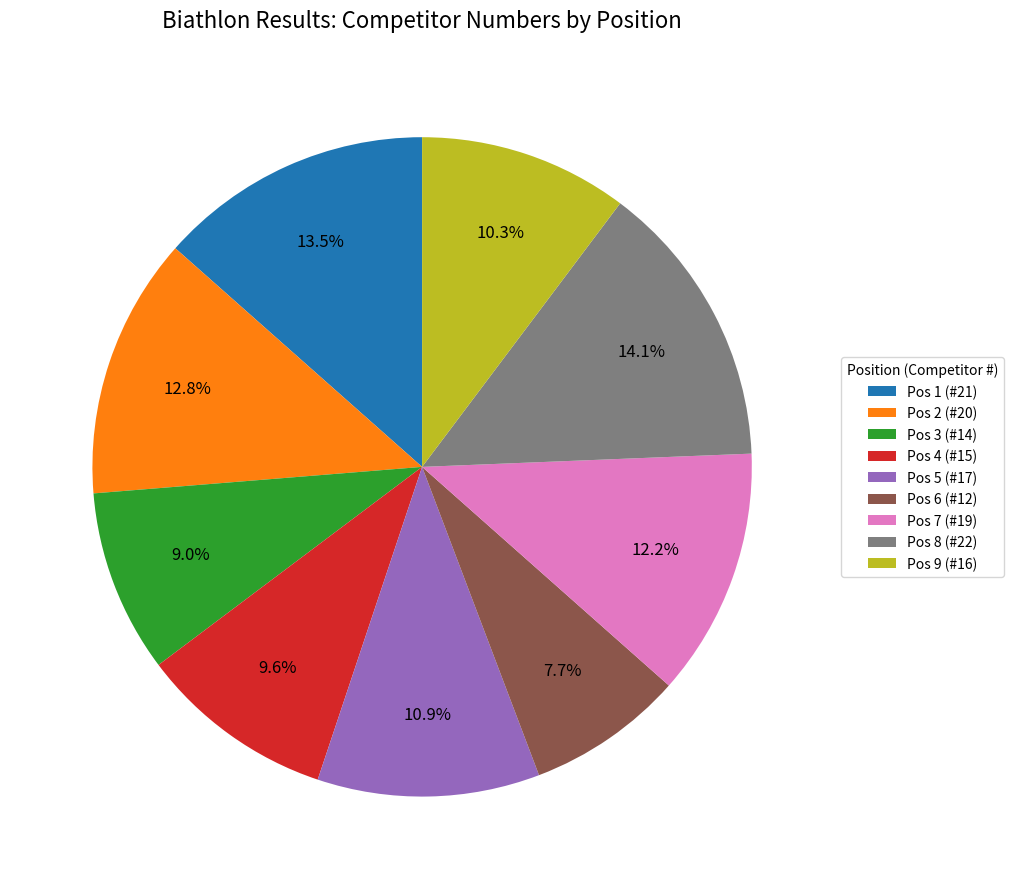

Approximately how many times larger is the value at Pos 8 (#22) compared to Pos 9 (#16)?

1.4